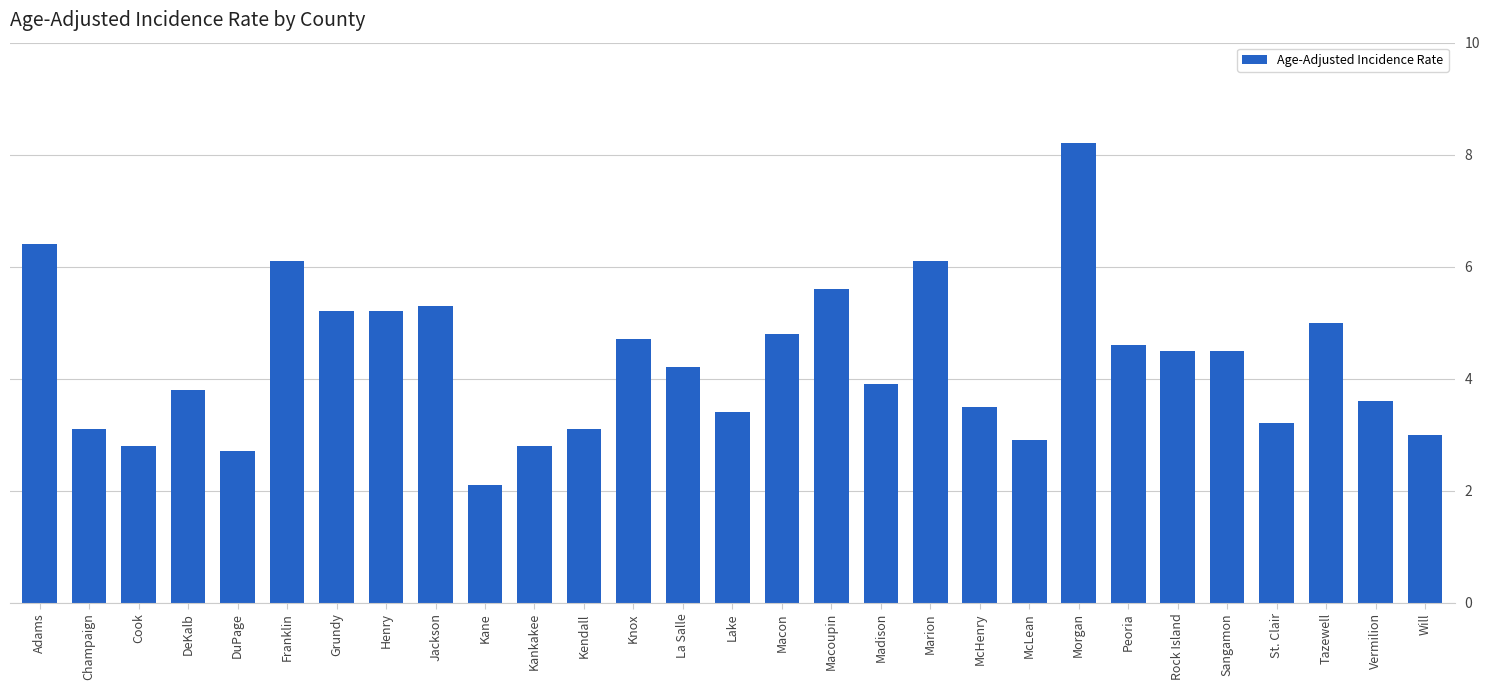

How many data points does each series have?

29